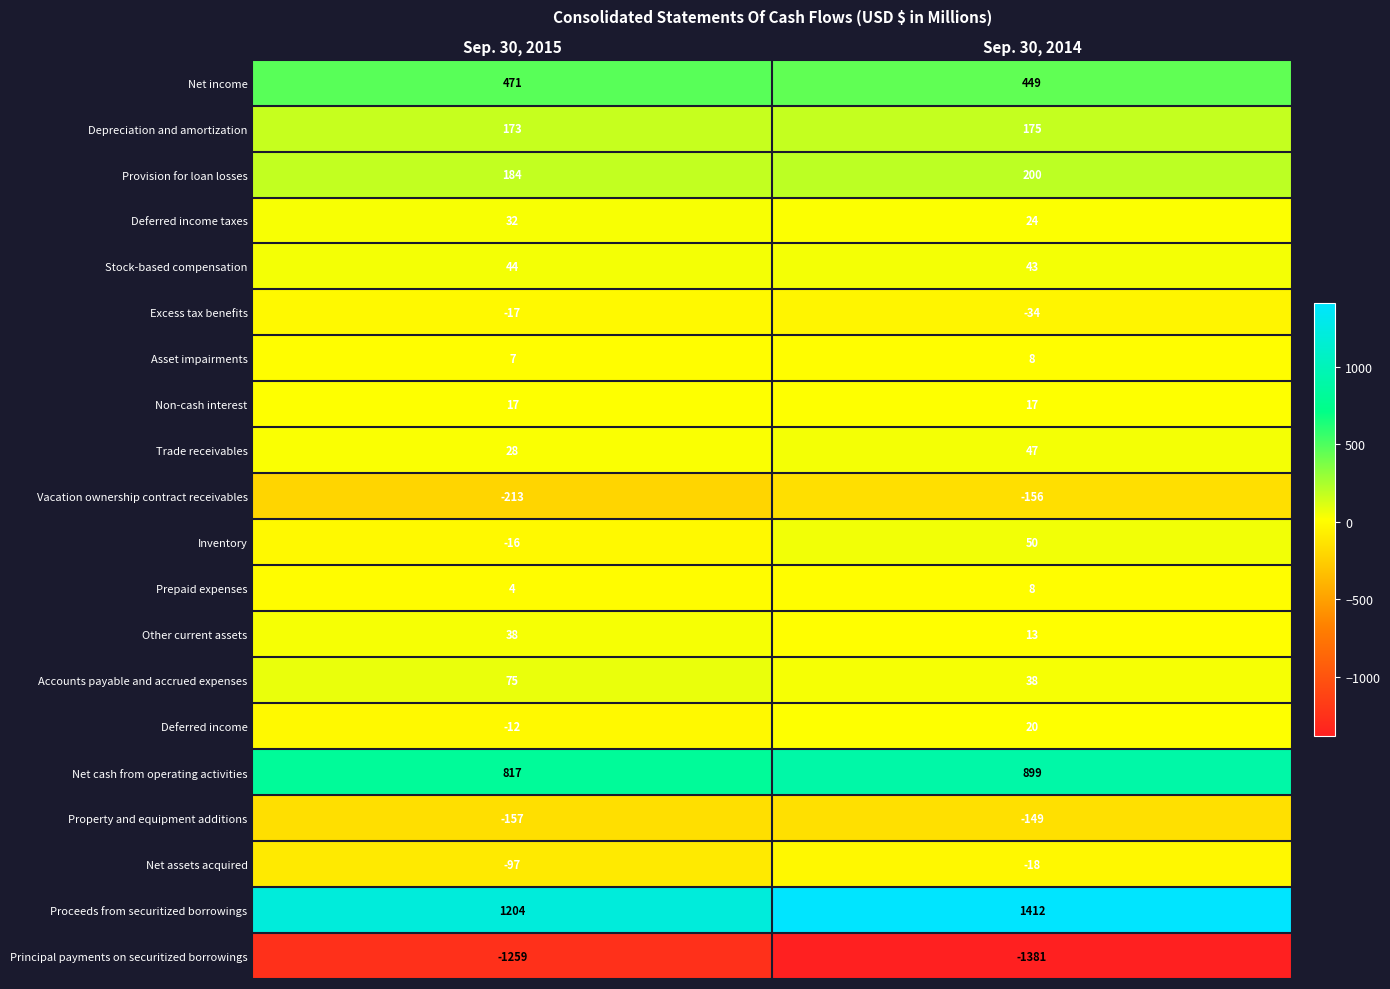

Count the number of categories in the chart.

2